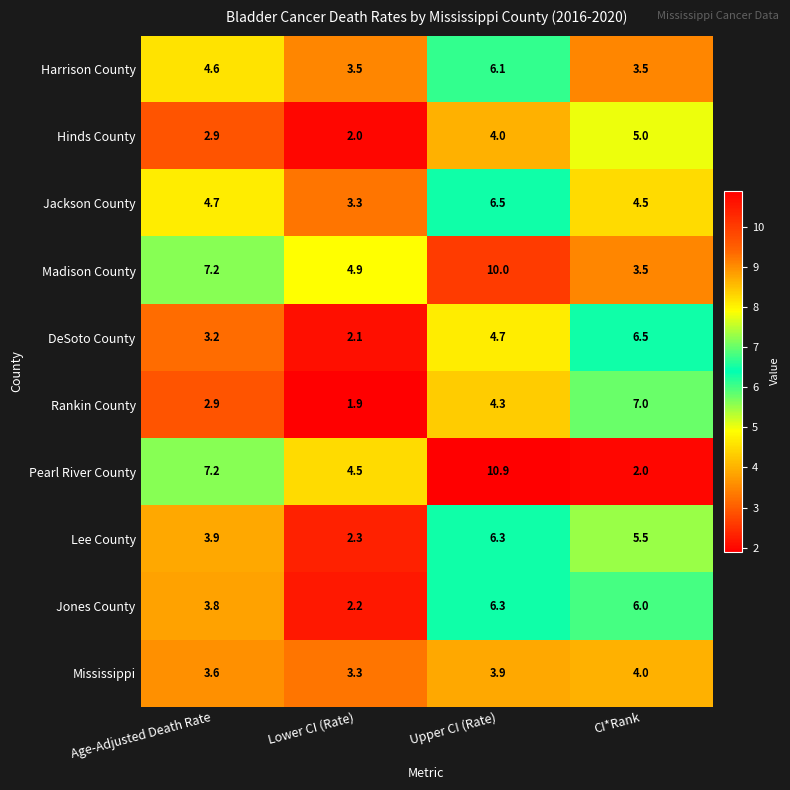

What is the average value of the DeSoto County series?

4.1